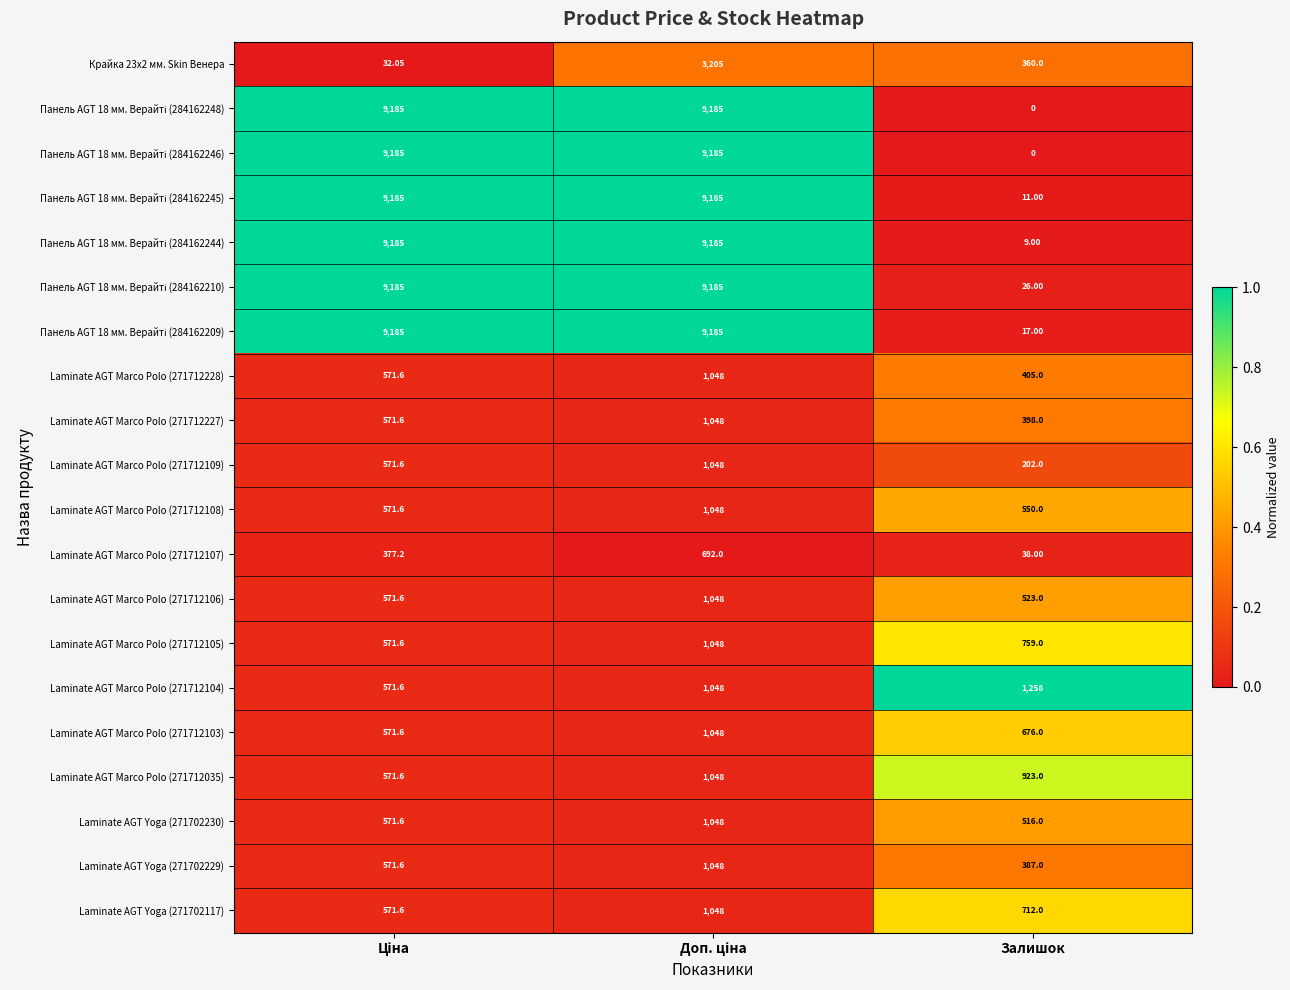

Where is Laminate AGT Marco Polo (271712035) nearest to the value 809?

Залишок